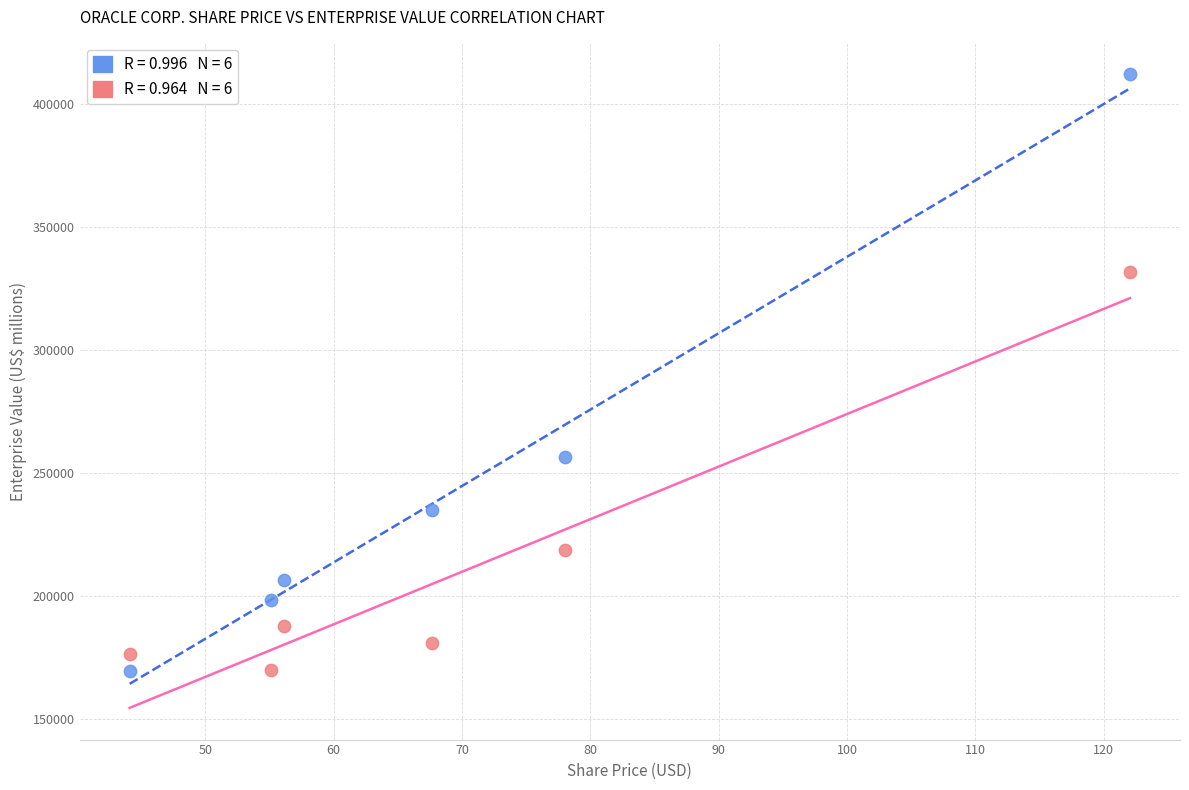

Across all data points, what is the average Y value?

228456